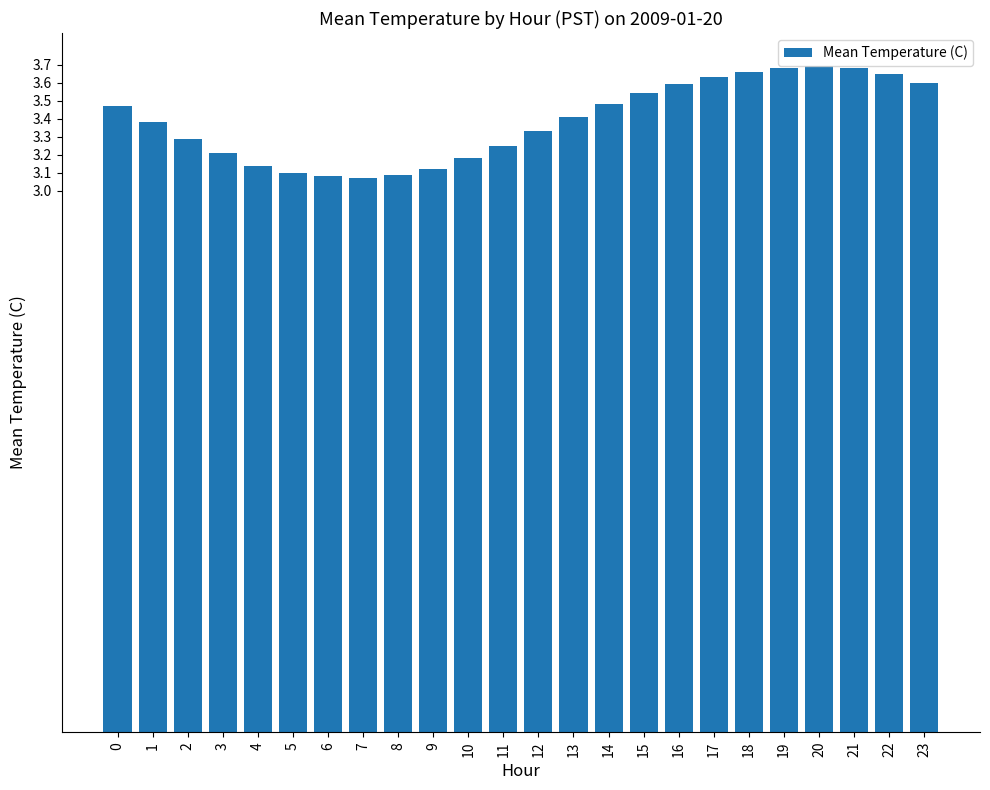

The value at 9 is 4.2. True or false?

False